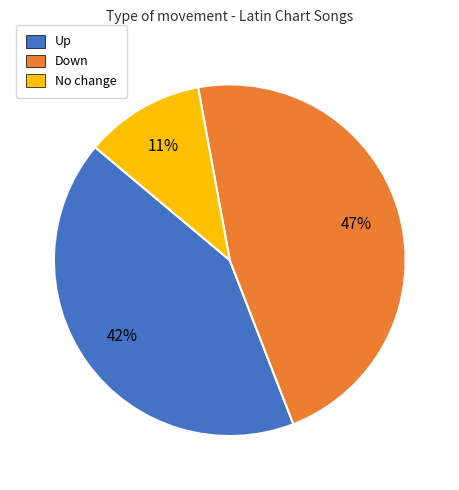

To the nearest percent, what is the difference between the largest and smallest slice percentages?

36%